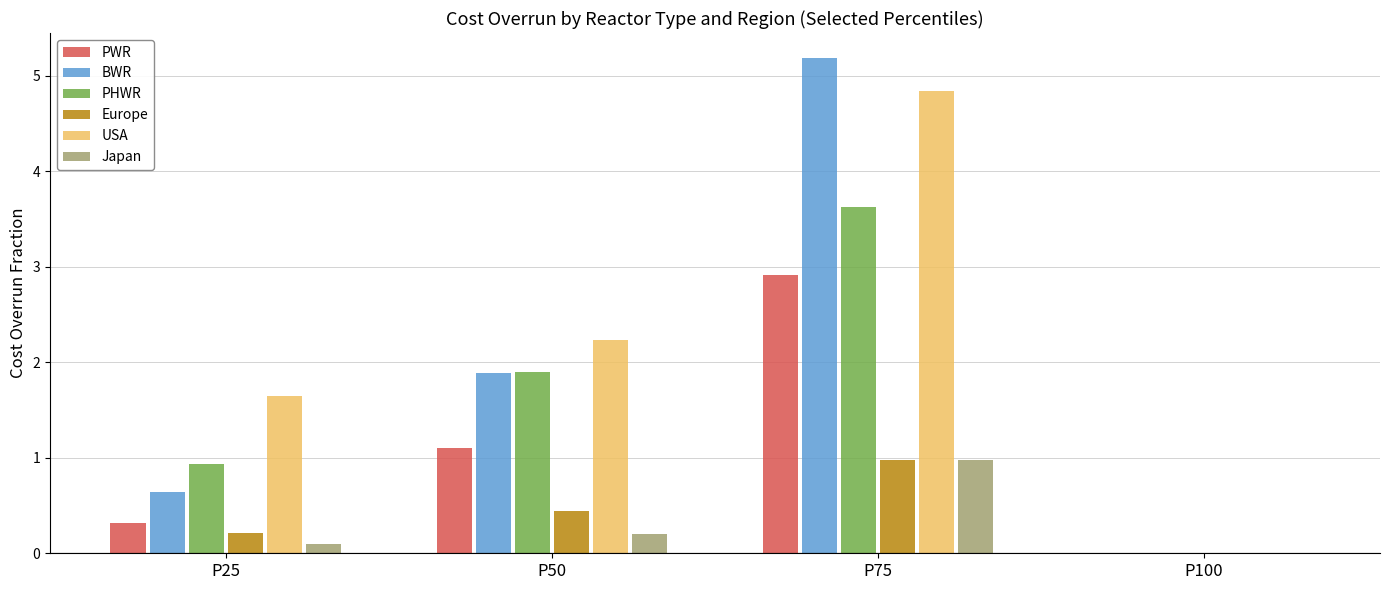

Does the chart contain stacked bars?

No